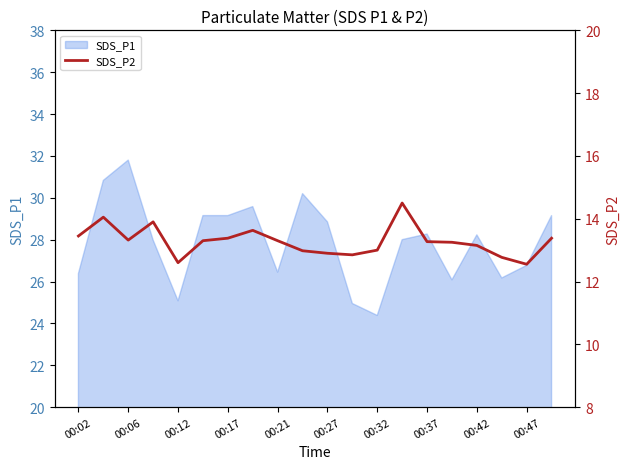

True or false: SDS_P1 has a value of 25.1 at 00:12.

True